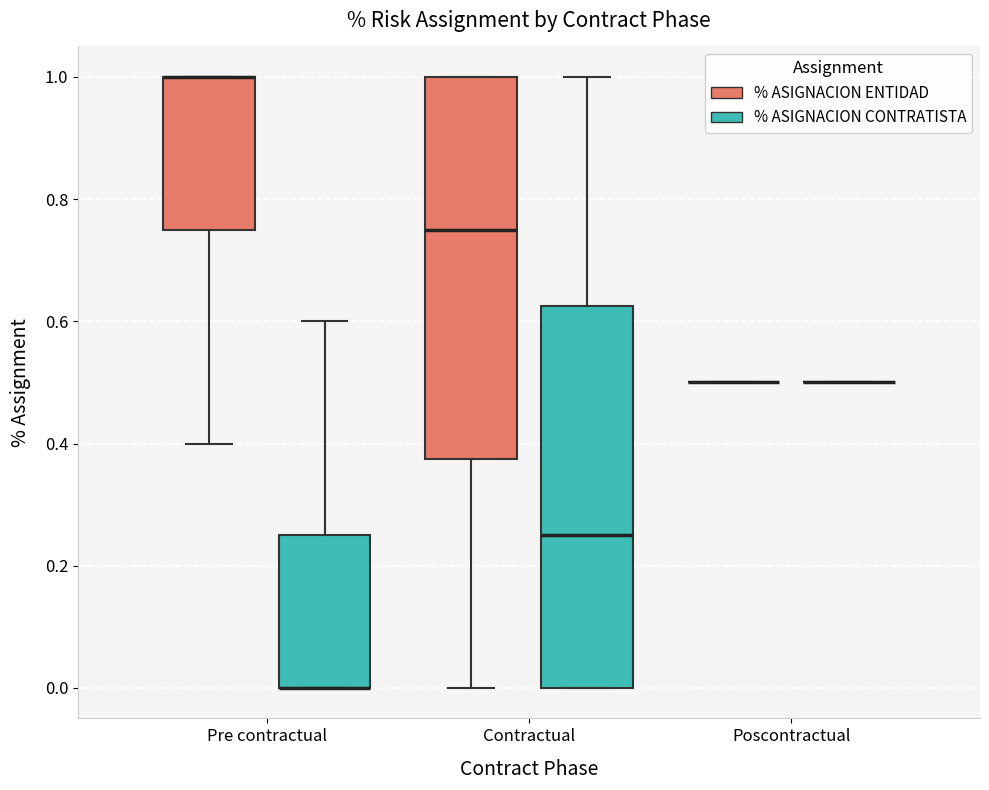

Reading left to right, transcribe this box plot: for each box, give where its median line is, the range the box spans, and where its two whiskers end, as read against the y-axis. The values are not printed on the chart, so give them approximately, as read against the axis.

Pre contractual (% ASIGNACION ENTIDAD): median 1.00 (drawn on the box's upper edge), box 0.76 to 1.00, whiskers 0.40 to 1.00
Pre contractual (% ASIGNACION CONTRATISTA): median 0.00 (drawn on the box's lower edge), box 0.00 to 0.26, whiskers 0.00 to 0.60
Contractual (% ASIGNACION ENTIDAD): median 0.76, box 0.38 to 1.00, whiskers 0.00 to 1.00
Contractual (% ASIGNACION CONTRATISTA): median 0.26, box 0.00 to 0.62, whiskers 0.00 to 1.00
Poscontractual (% ASIGNACION ENTIDAD): box collapsed to a line at 0.50, whiskers 0.50 to 0.50
Poscontractual (% ASIGNACION CONTRATISTA): box collapsed to a line at 0.50, whiskers 0.50 to 0.50